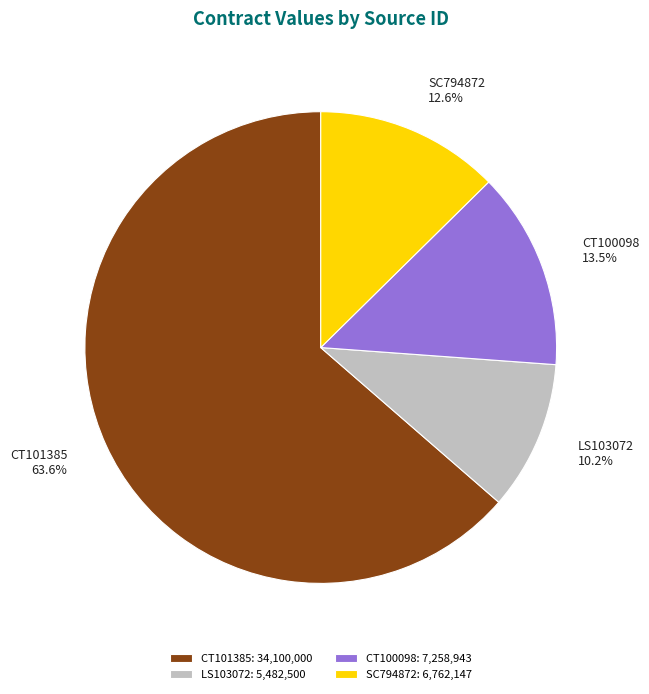

How many segments does this pie chart have?

4